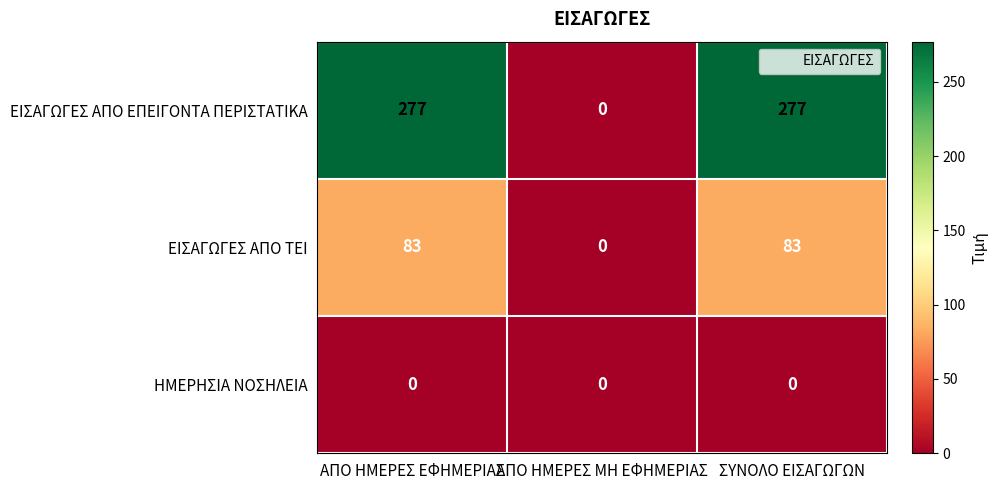

Reading left to right, what are all the values shown in this chart?

ΕΙΣΑΓΩΓΕΣ ΑΠΟ ΕΠΕΙΓΟΝΤΑ ΠΕΡΙΣΤΑΤΙΚΑ: ΑΠΟ ΗΜΕΡΕΣ ΕΦΗΜΕΡΙΑΣ=277	ΑΠΟ ΗΜΕΡΕΣ ΜΗ ΕΦΗΜΕΡΙΑΣ=0	ΣΥΝΟΛΟ ΕΙΣΑΓΩΓΩΝ=277
ΕΙΣΑΓΩΓΕΣ ΑΠΟ ΤΕΙ: ΑΠΟ ΗΜΕΡΕΣ ΕΦΗΜΕΡΙΑΣ=83	ΑΠΟ ΗΜΕΡΕΣ ΜΗ ΕΦΗΜΕΡΙΑΣ=0	ΣΥΝΟΛΟ ΕΙΣΑΓΩΓΩΝ=83
ΗΜΕΡΗΣΙΑ ΝΟΣΗΛΕΙΑ: ΑΠΟ ΗΜΕΡΕΣ ΕΦΗΜΕΡΙΑΣ=0	ΑΠΟ ΗΜΕΡΕΣ ΜΗ ΕΦΗΜΕΡΙΑΣ=0	ΣΥΝΟΛΟ ΕΙΣΑΓΩΓΩΝ=0